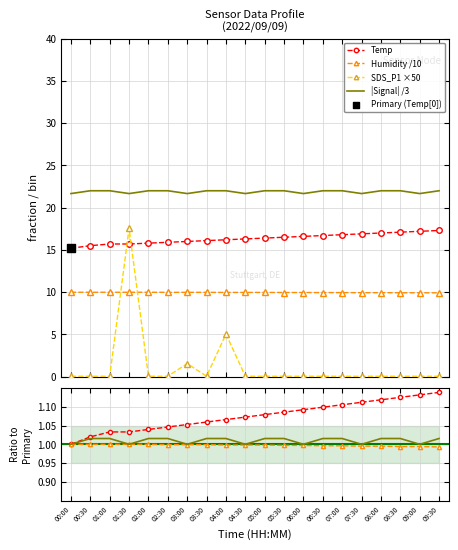

At which category is the sum across all series the highest?

01:30